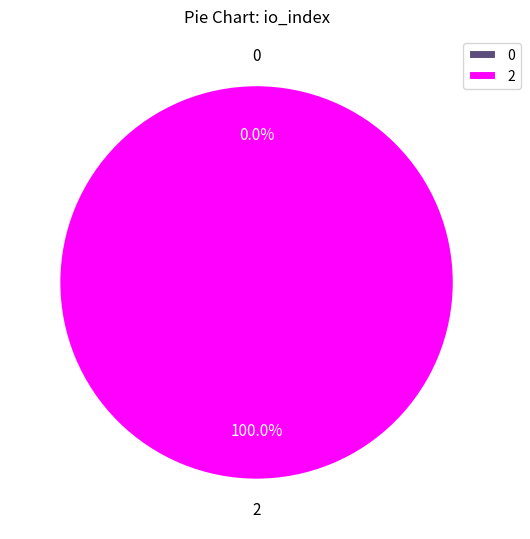

Rank the categories by value from highest to lowest.

2, 0